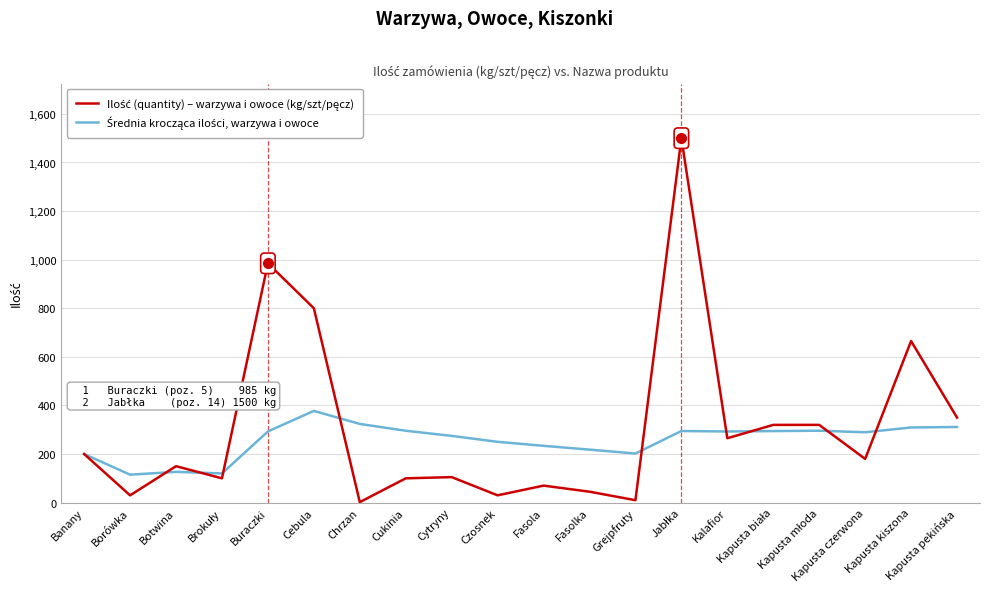

In Ilość (quantity) – warzywa i owoce (kg/szt/pęcz), how many points are higher than both neighbors (excluding endpoints)?

6